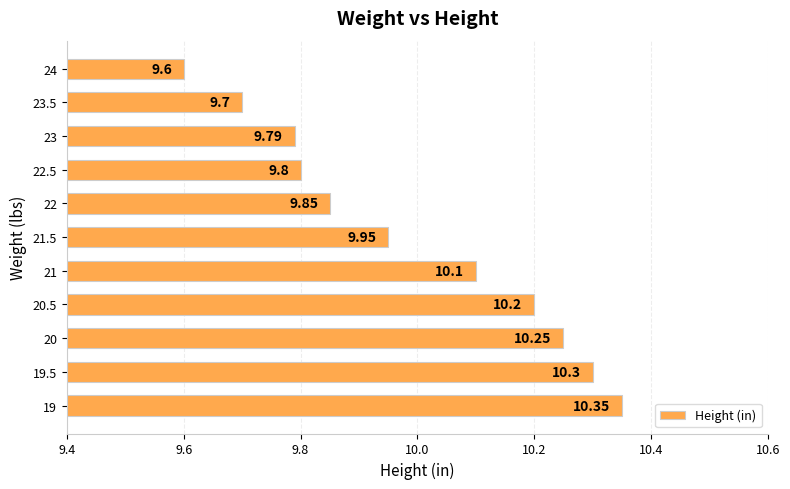

Rank the categories by value from lowest to highest.

24, 23.5, 23, 22.5, 22, 21.5, 21, 20.5, 20, 19.5, 19